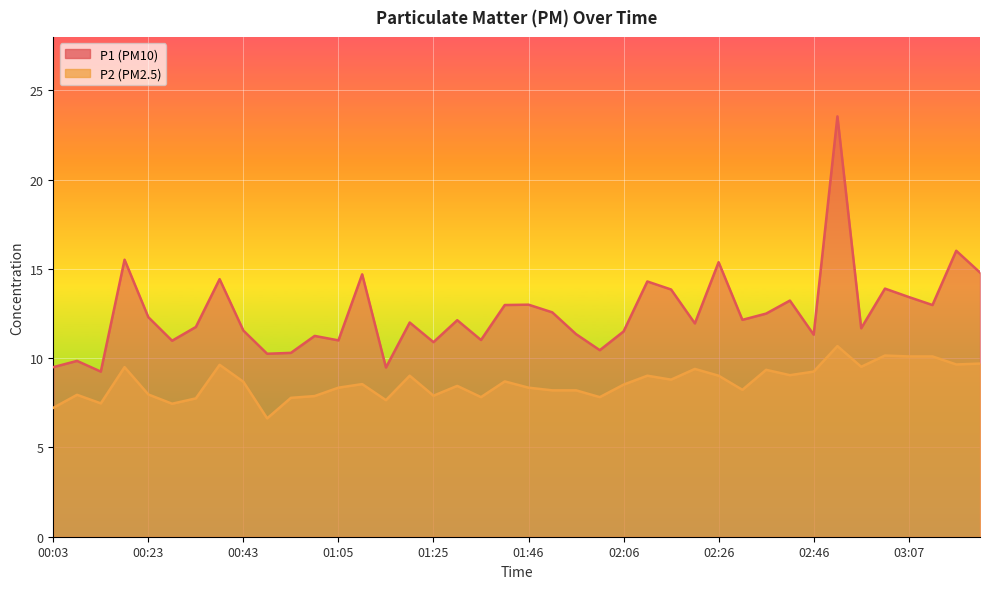

Is the value of P2 at 00:13 greater than the value of P1 at 00:59?

No